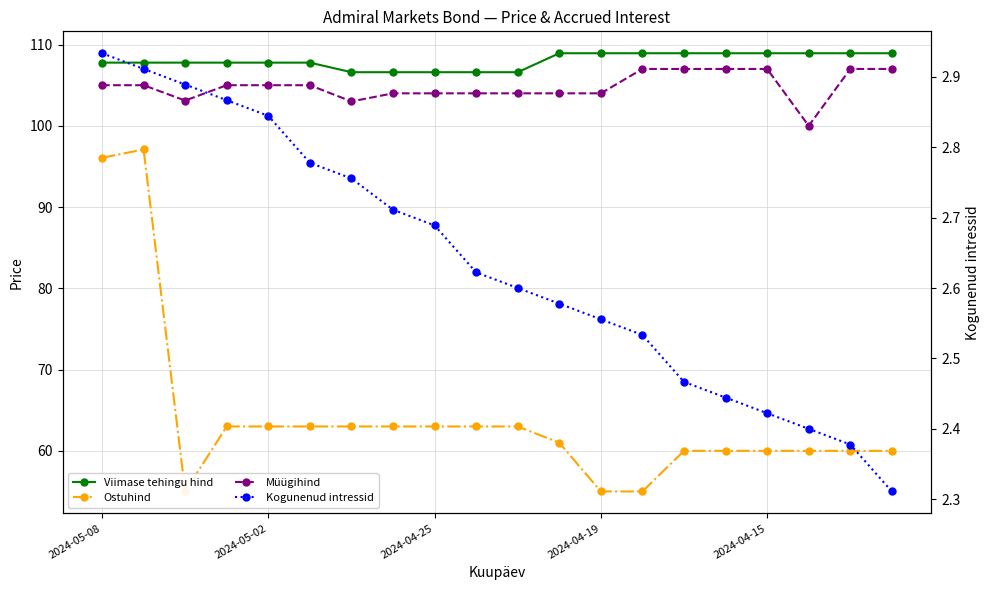

What is the difference between the highest and lowest values at 2024-04-19?

106.4